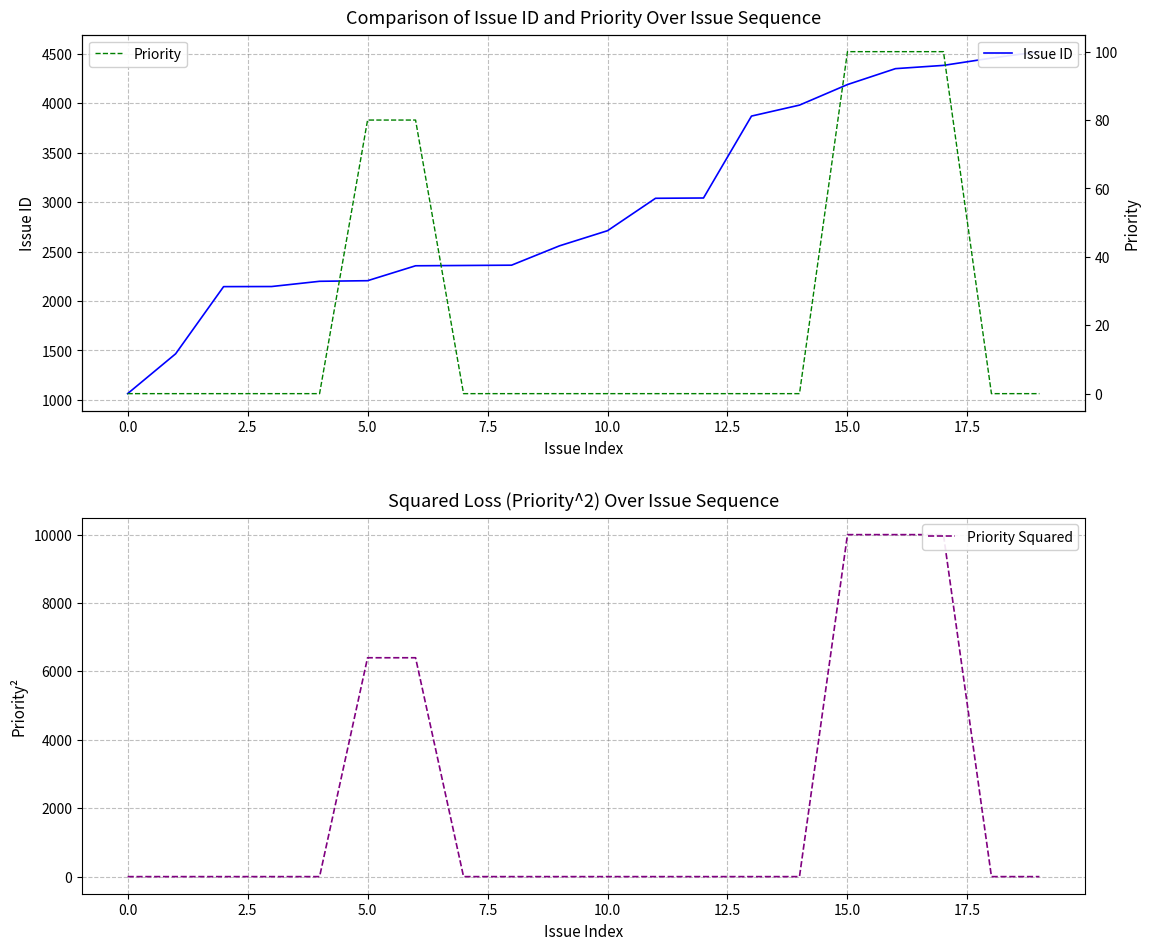

Is it true that Priority equals 147 at 15?

False